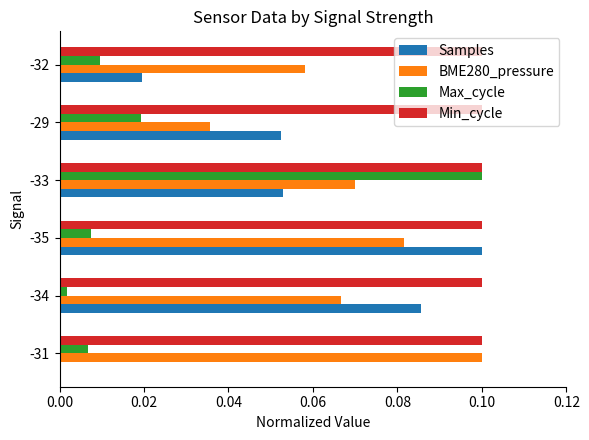

True or false: Samples has a value of 0.1 at -29.

True